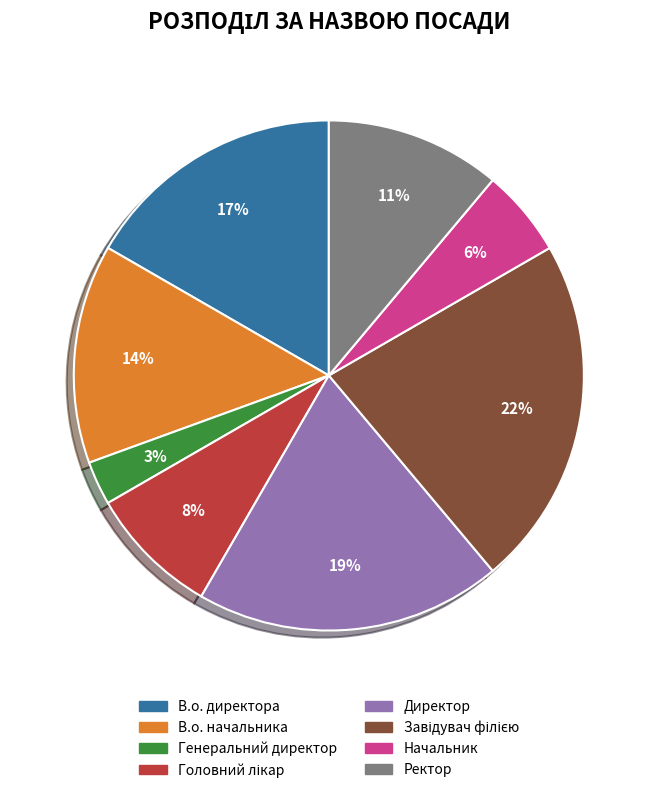

What is the smallest slice in the pie chart?

Генеральний директор